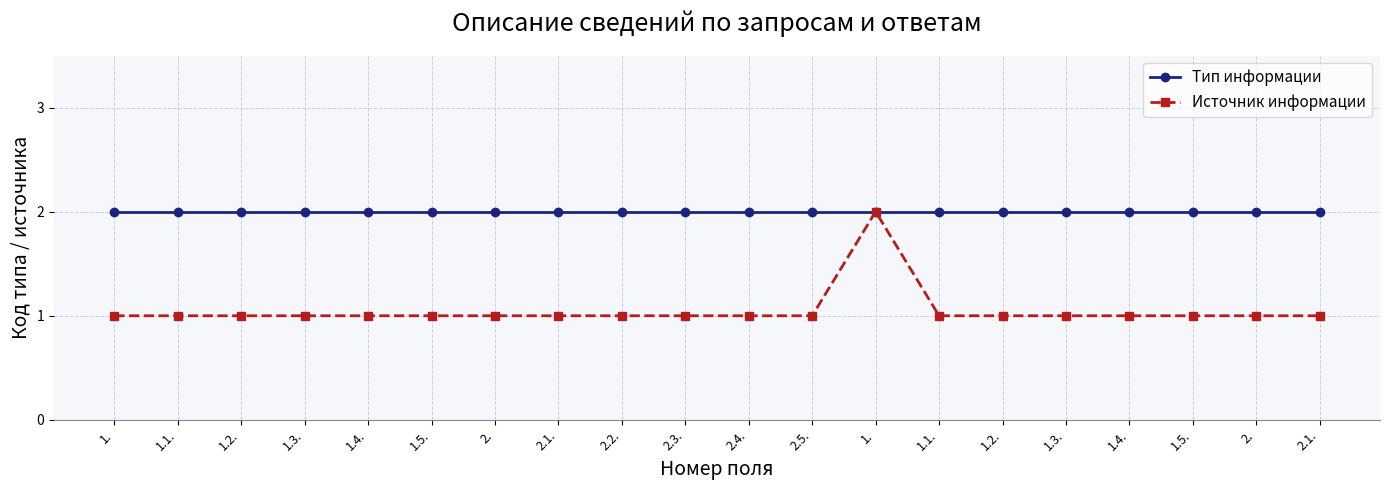

What is the label of the 5th point from the right?

1.3.